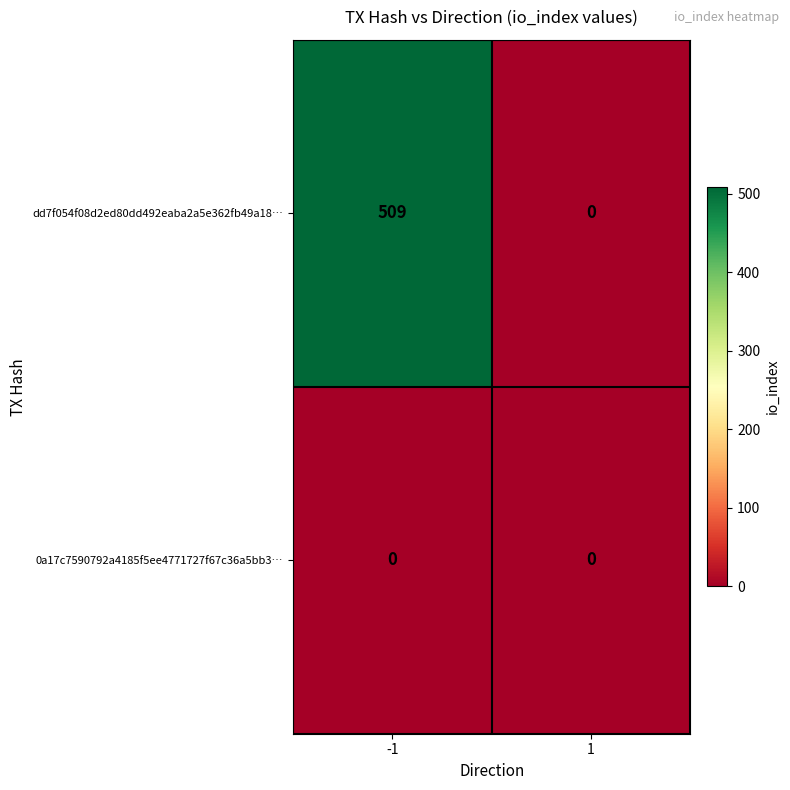

List the series in order of their peak value, highest first.

dd7f054f08d2ed80dd492eaba2a5e362fb49a18…, 0a17c7590792a4185f5ee4771727f67c36a5bb3…